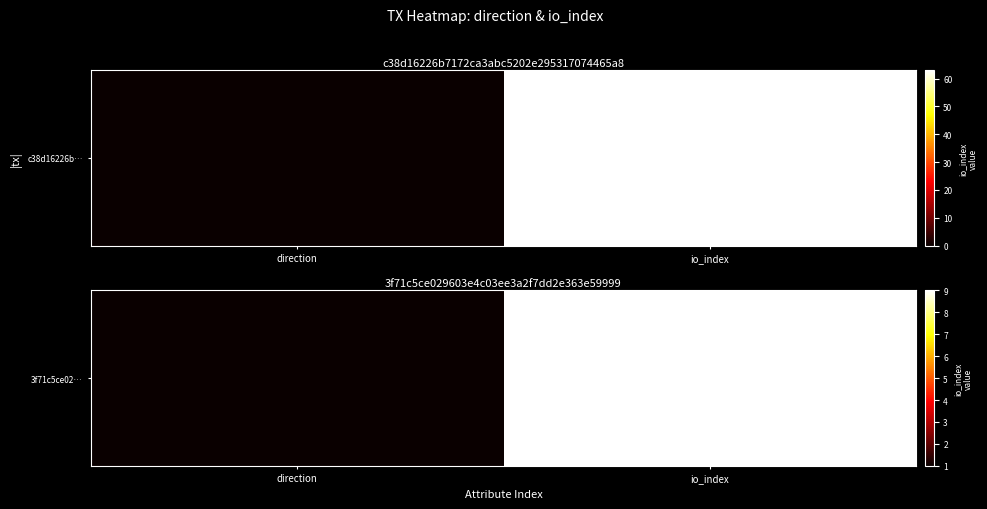

What is the average value?

5